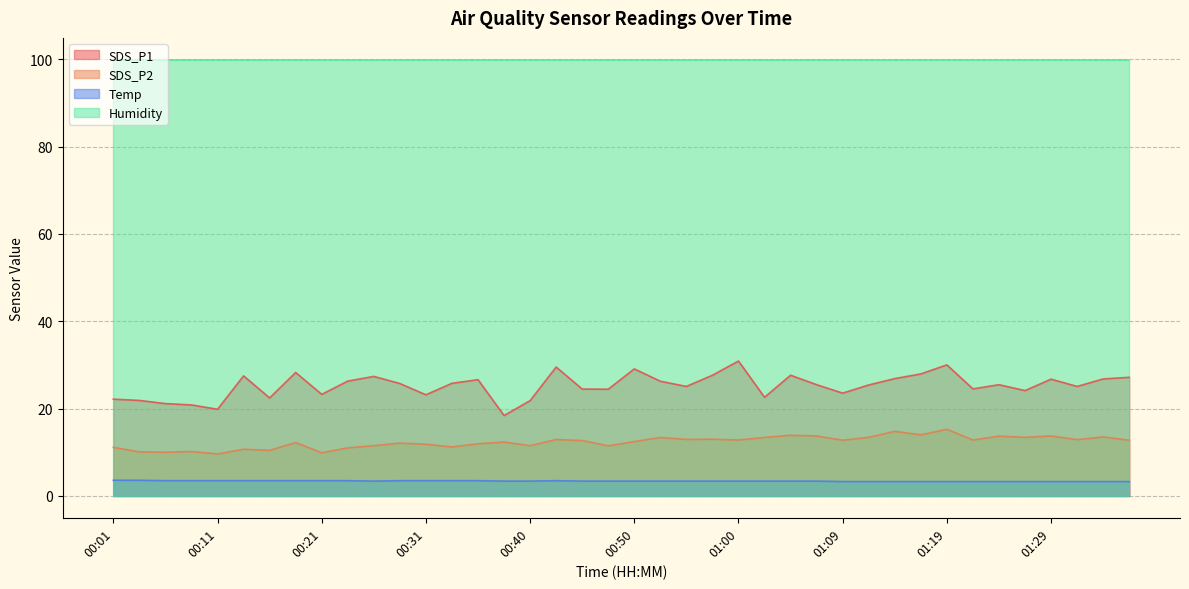

What is the sum of the Temp values at 00:33 and 00:18?

7.0